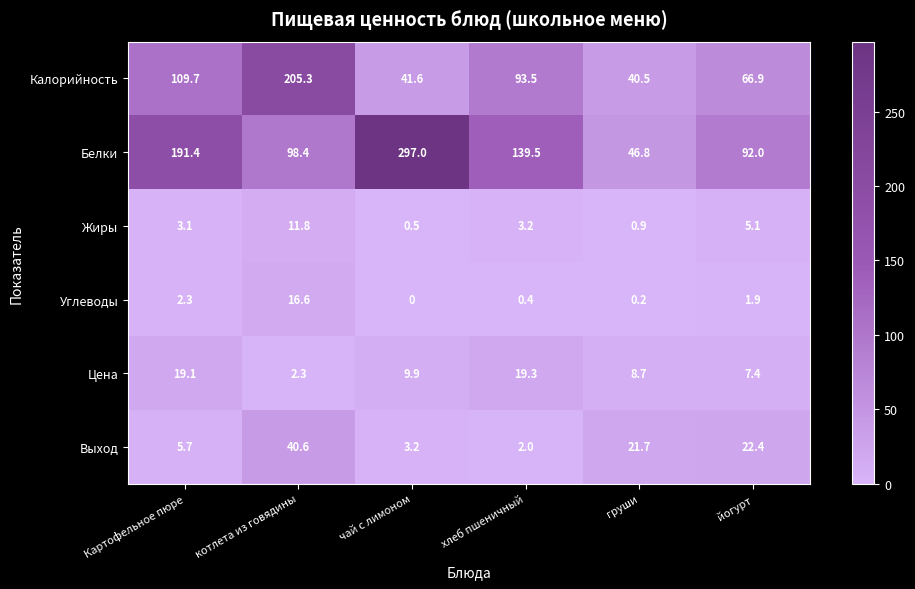

At which category is the sum across all series the highest?

котлета из говядины